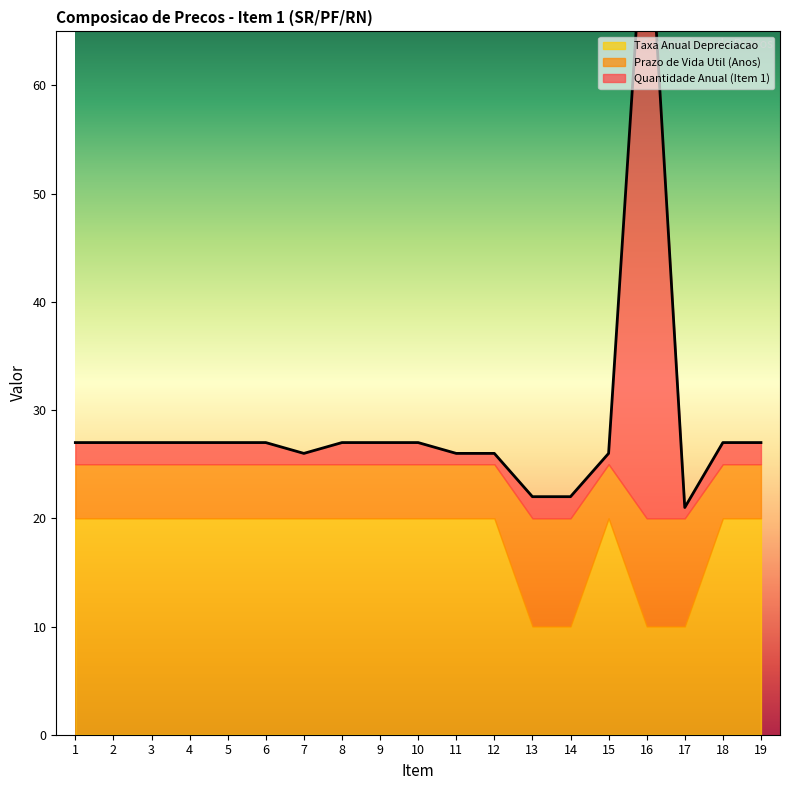

At which label is Quantidade Anual (Item 1) closest to 30?

1